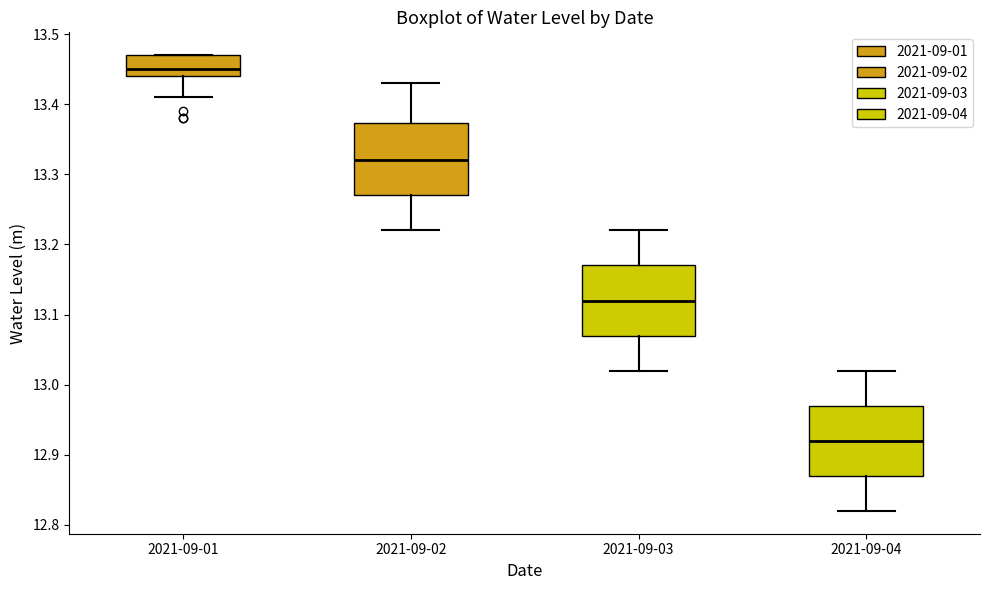

Where does the lower whisker of the box for 2021-09-04 end on the y-axis? The values are not printed on the chart, so give them approximately, as read against the axis.

12.82